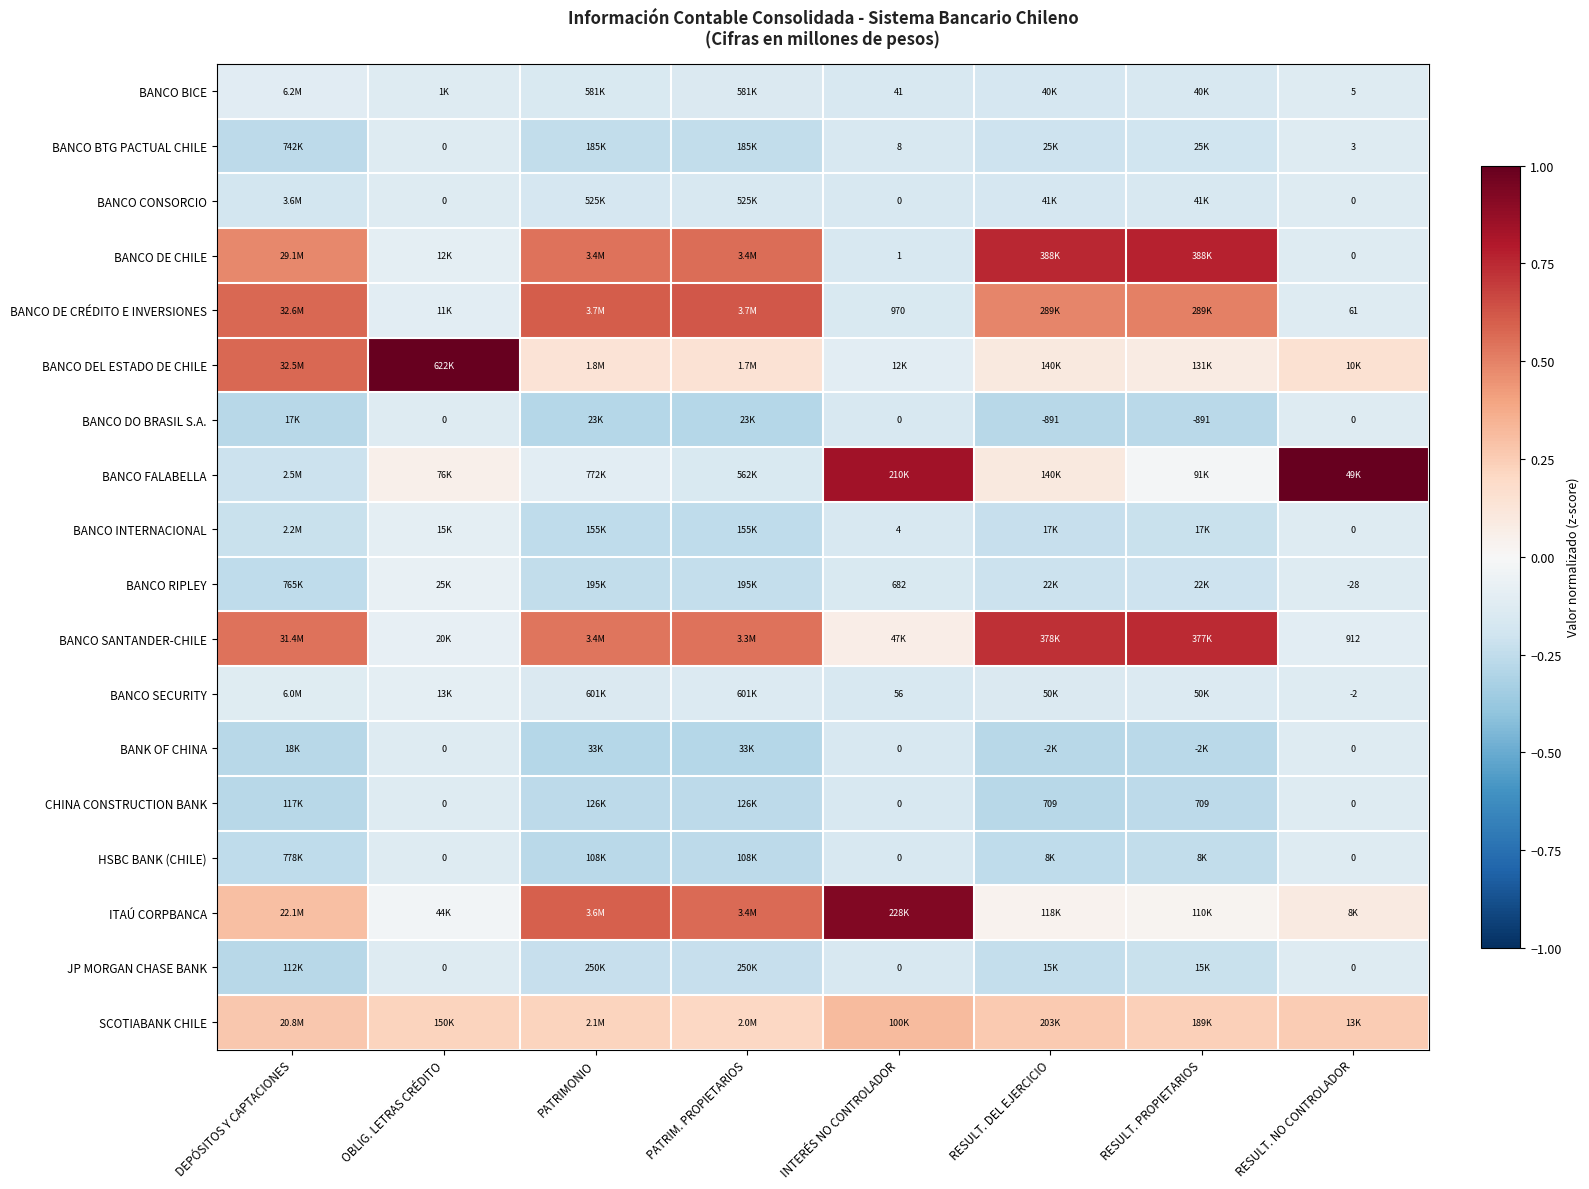

The BANCO BTG PACTUAL CHILE series shows -0.2 at RESULT. DEL EJERCICIO. True or false?

True